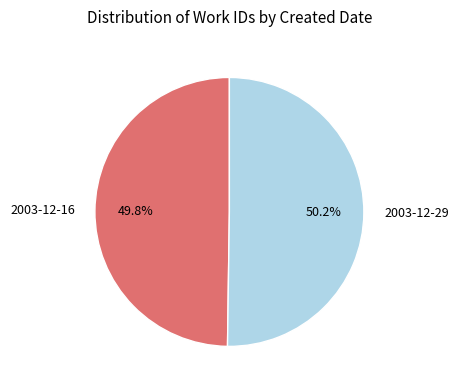

Approximately how many times larger is the value at 2003-12-16 compared to 2003-12-29?

1.0